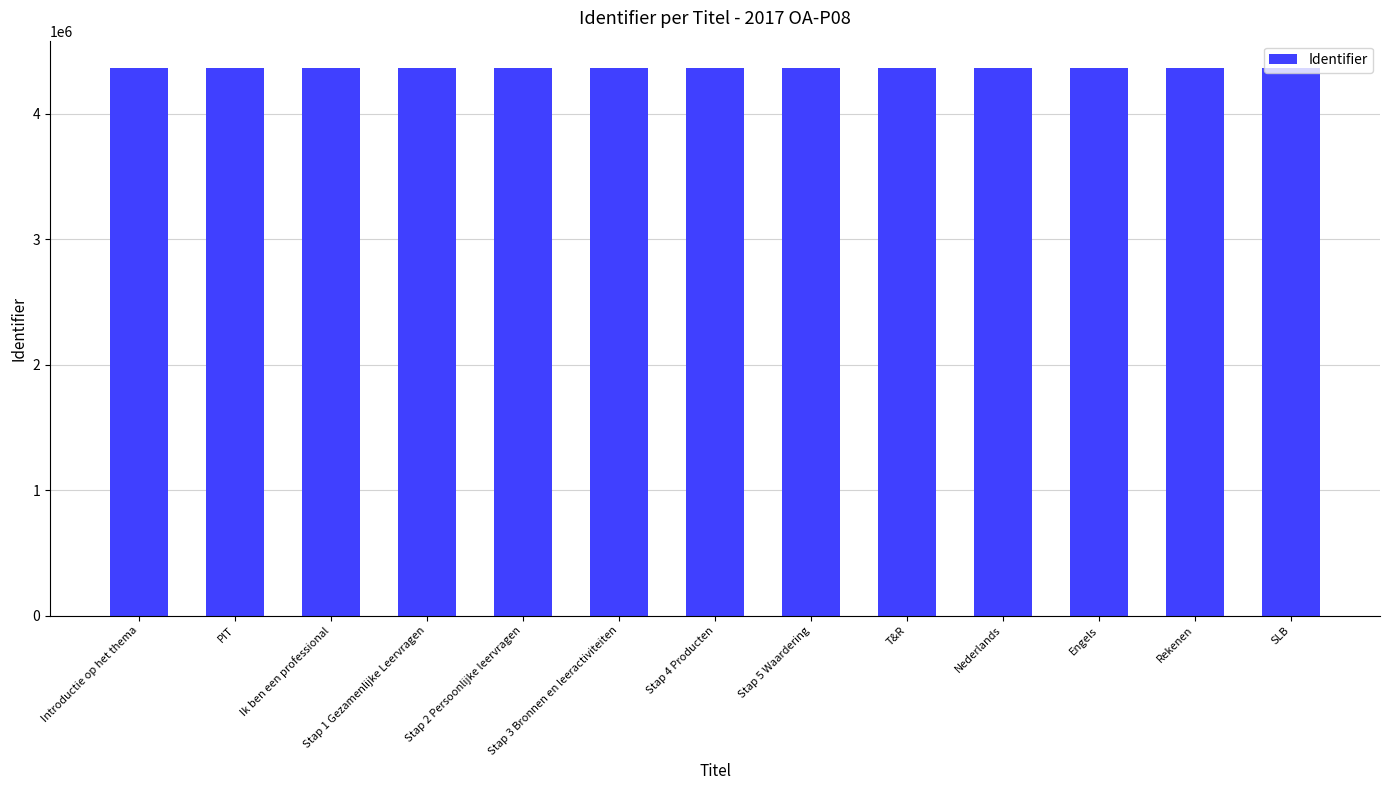

What is the label of the 6th bar from the right?

Stap 5 Waardering